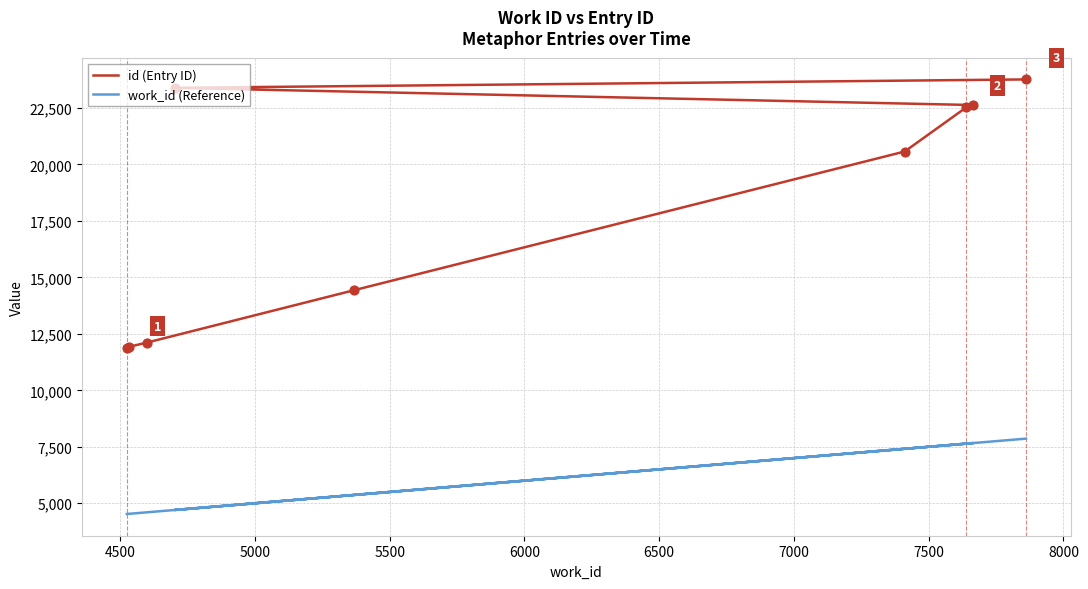

What is the total value across all series at 7000?

30293